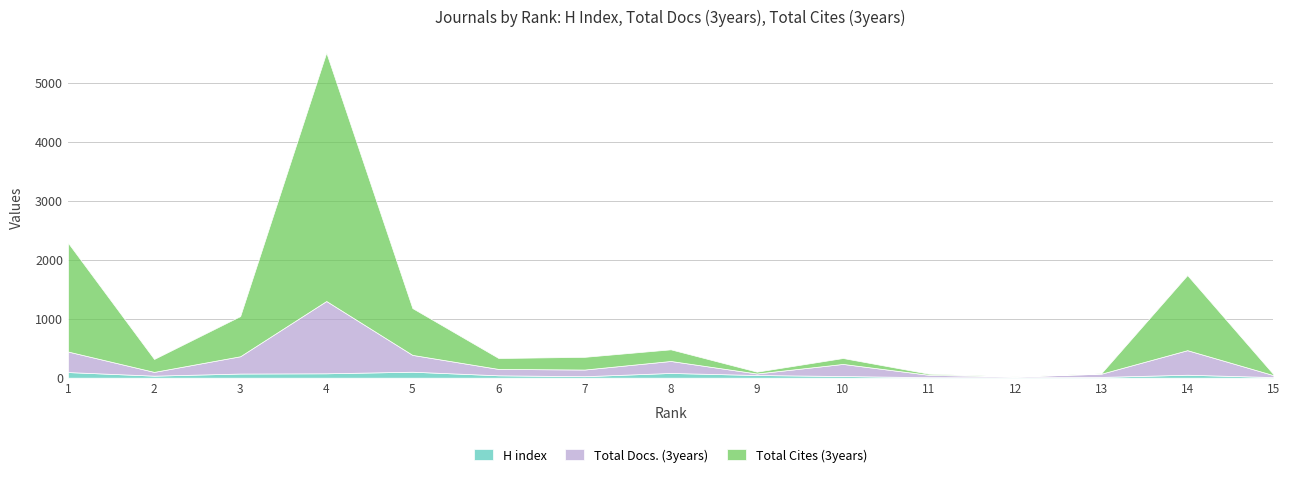

Reading right to left, what are all the values shown in this chart?

H index: 15=10	14=50	13=13	12=7	11=8	10=28	9=45	8=80	7=25	6=40	5=101	4=74	3=70	2=34	1=95
Total Docs. (3years): 15=33	14=416	13=54	12=12	11=40	10=205	9=26	8=203	7=113	6=108	5=285	4=1225	3=293	2=64	1=348
Total Cites (3years): 15=16	14=1272	13=8	12=2	11=19	10=100	9=31	8=197	7=215	6=185	5=793	4=4208	3=680	2=219	1=1843